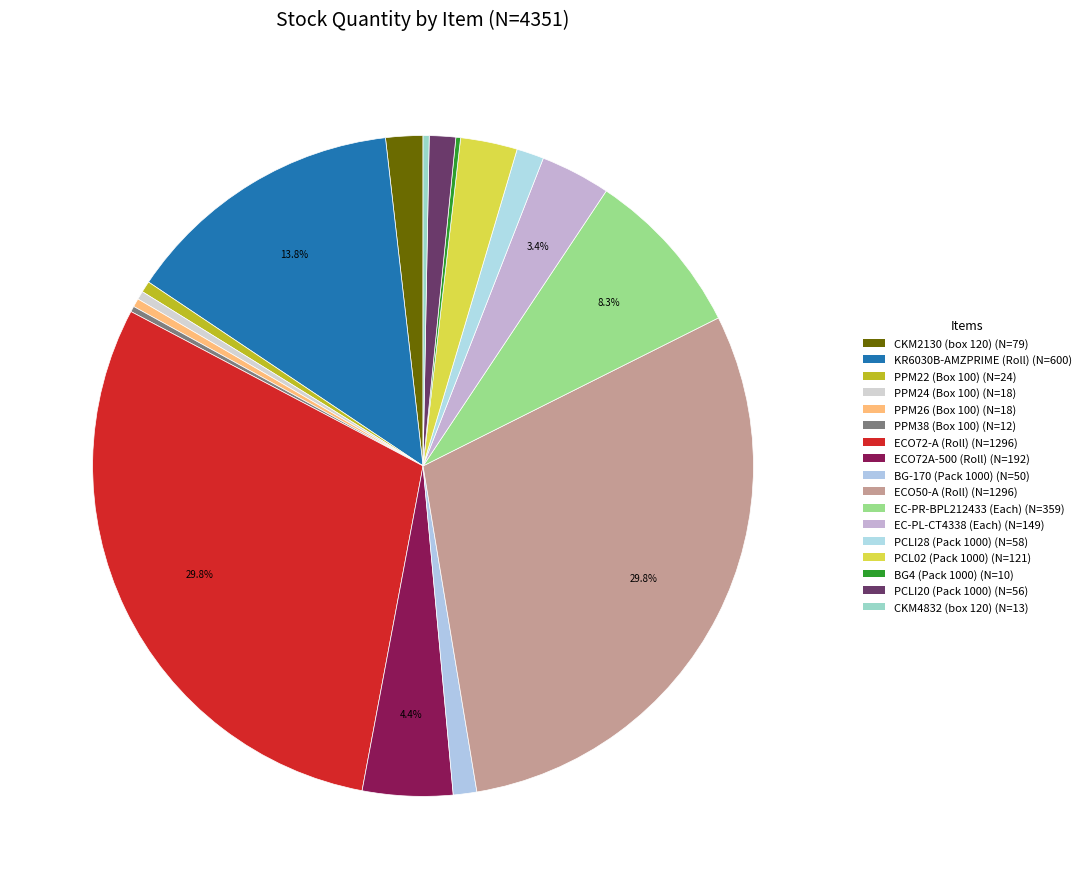

Is the sum of PPM22 (Box 100) and ECO72A-500 (Roll) greater than half?

No